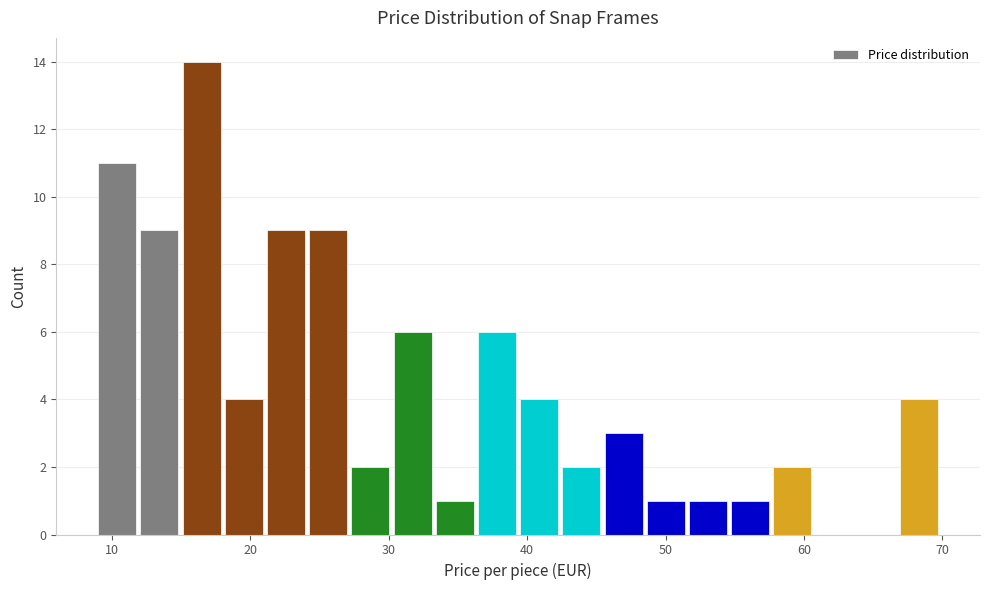

Around what value on the x-axis is the tallest bar? Give the approximate position of its centre, as read against the axis.

16